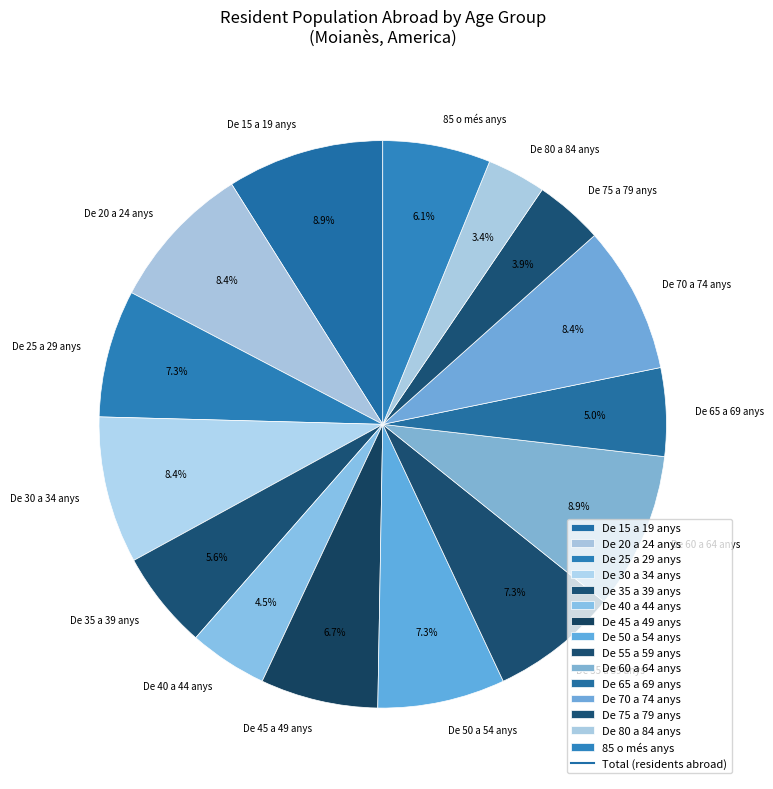

Does De 30 a 34 anys represent more than half of the total?

No